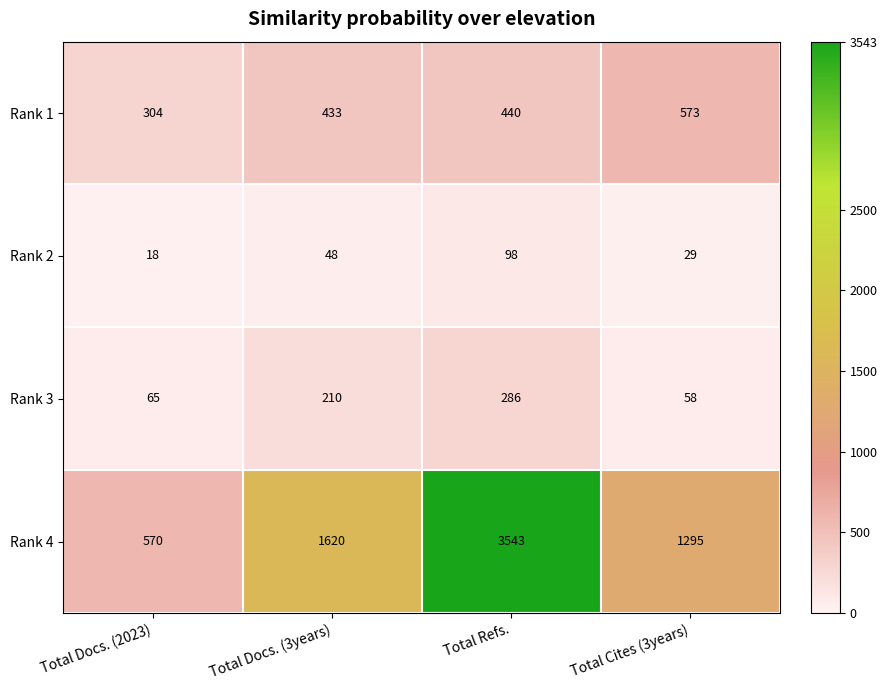

How many Rank 4 values are between 1295 and 3543?

3